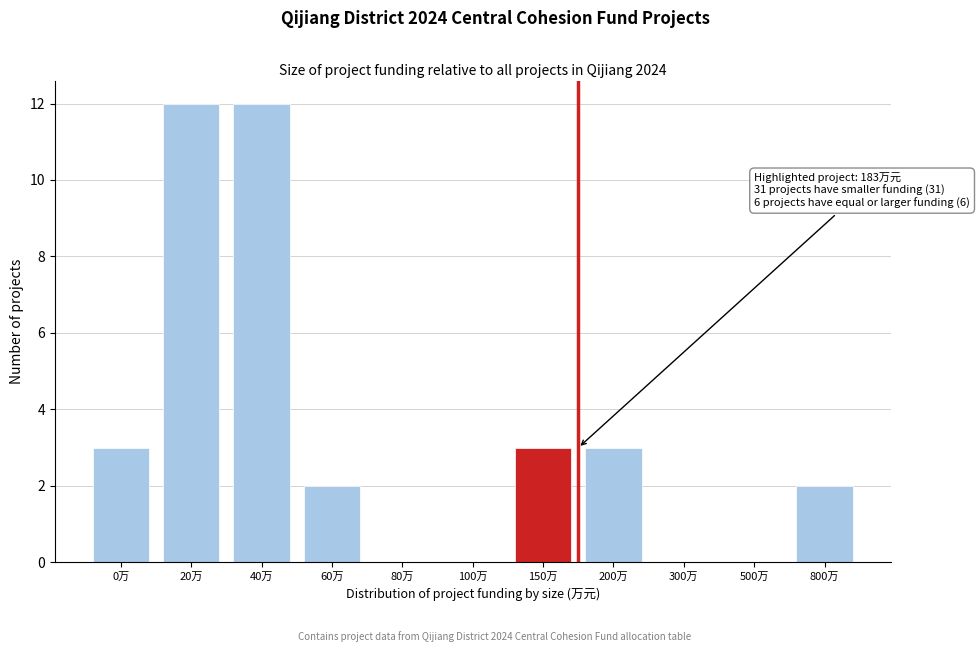

Reading right to left, what are all the values shown in this chart?

800万=2	500万=0	300万=0	200万=3	150万=3	100万=0	80万=0	60万=2	40万=12	20万=12	0万=3